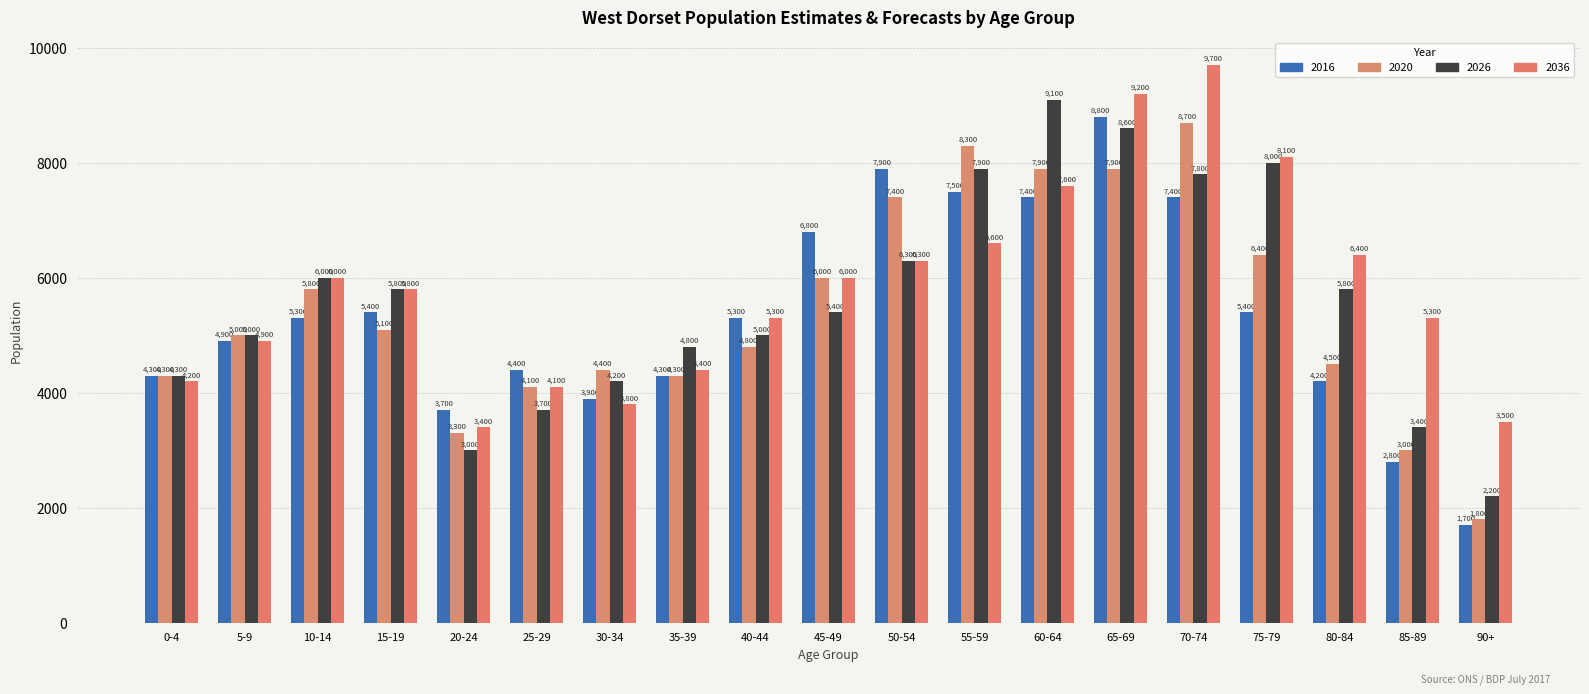

Which series has the largest range (max minus min)?

2016